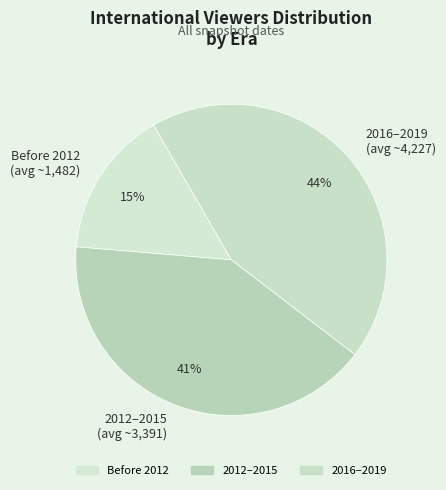

Is there a majority slice in this chart?

No